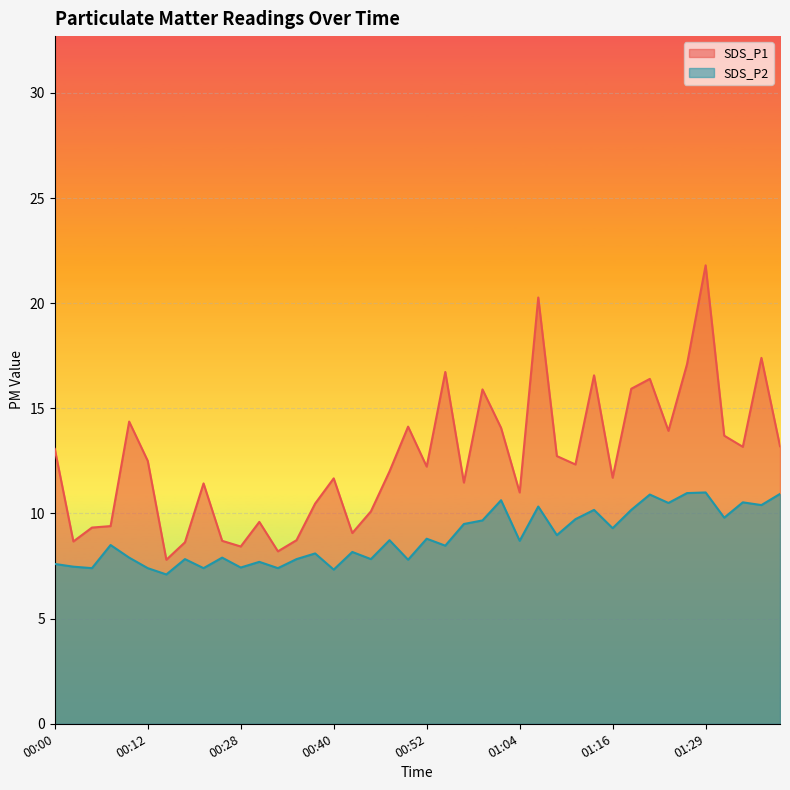

List the series in order of their overall mean, lowest first.

SDS_P2, SDS_P1